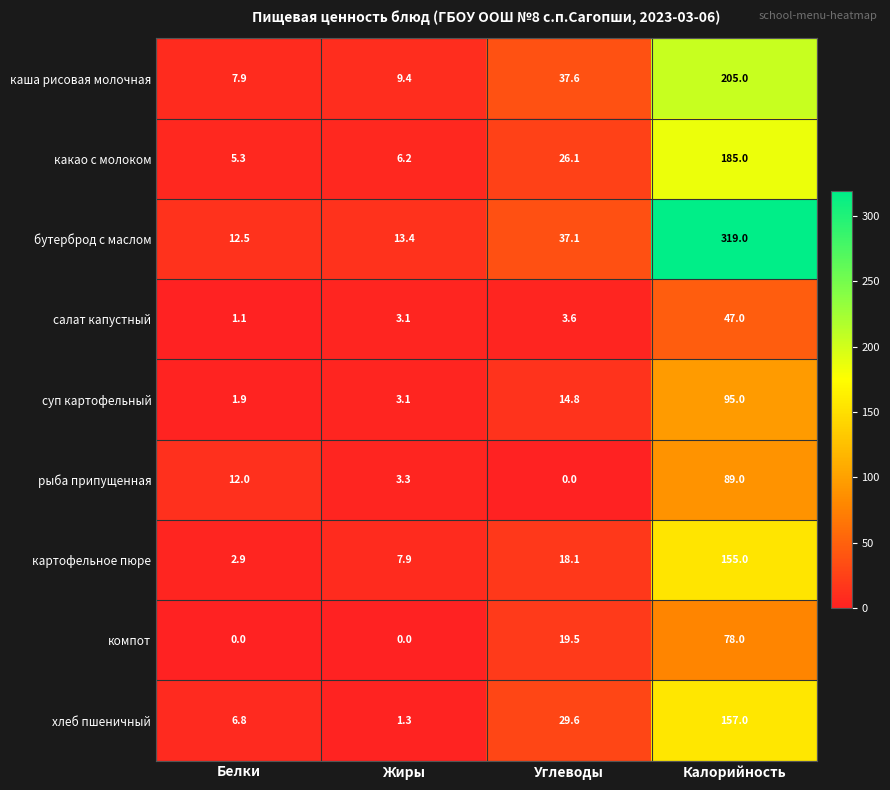

What is the greatest value displayed?

319.0